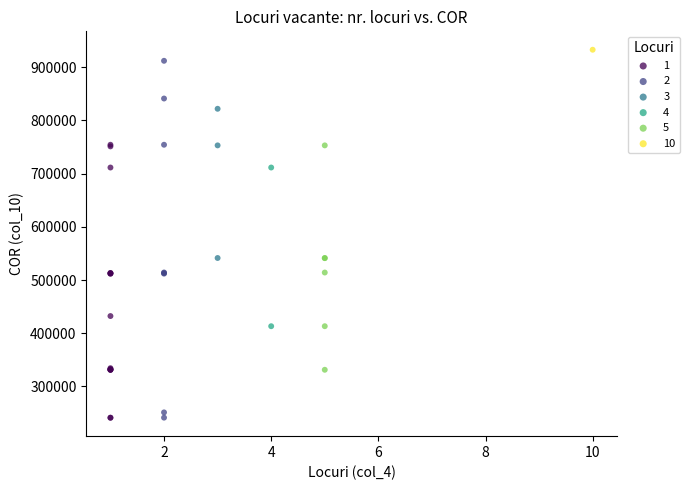

Which series reaches the maximum Y coordinate?

10